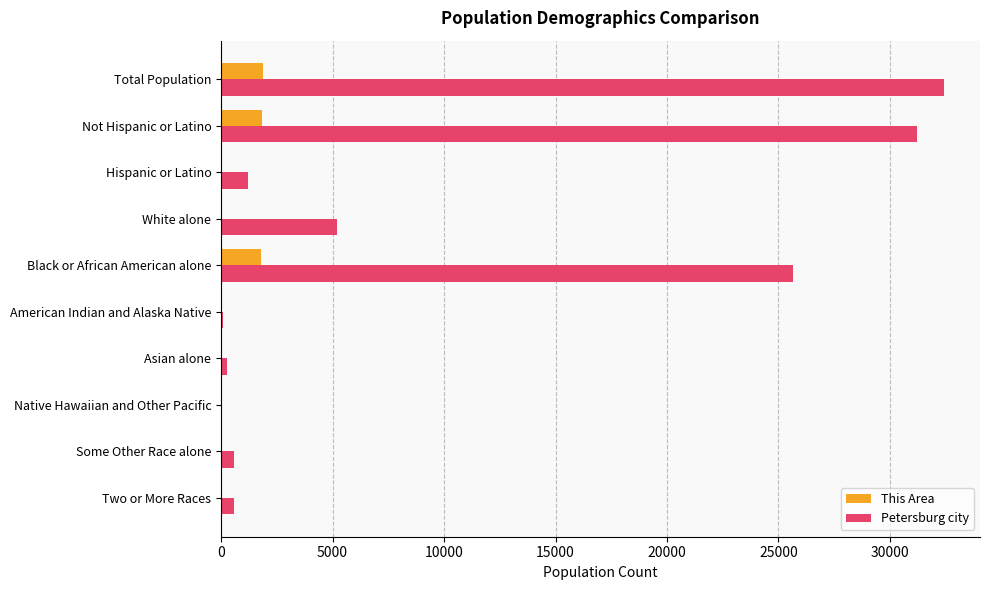

What are all the series names shown in the legend?

This Area, Petersburg city